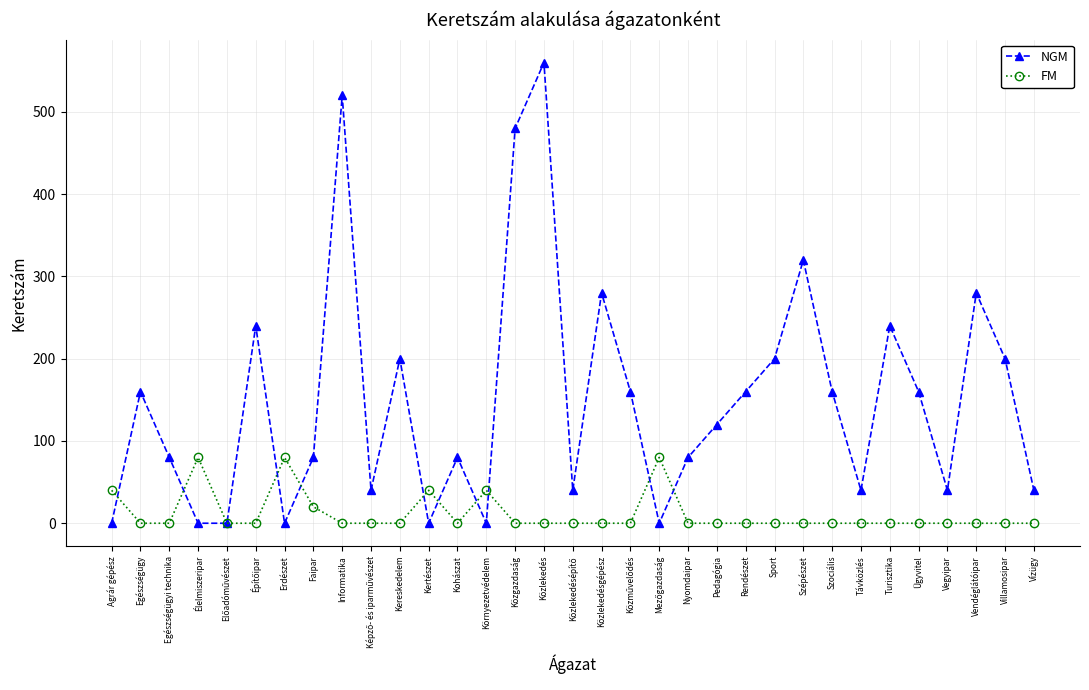

How many data points does each series have?

33